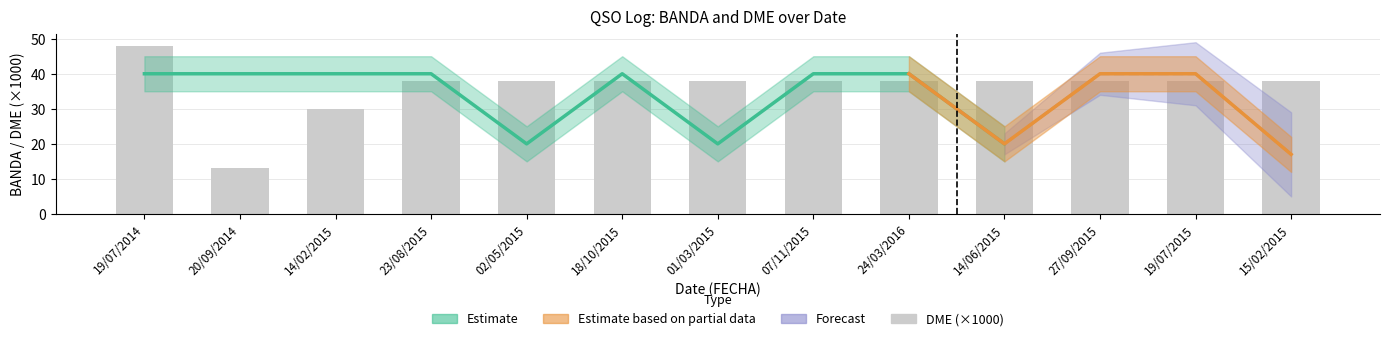

Are the bars horizontal?

No